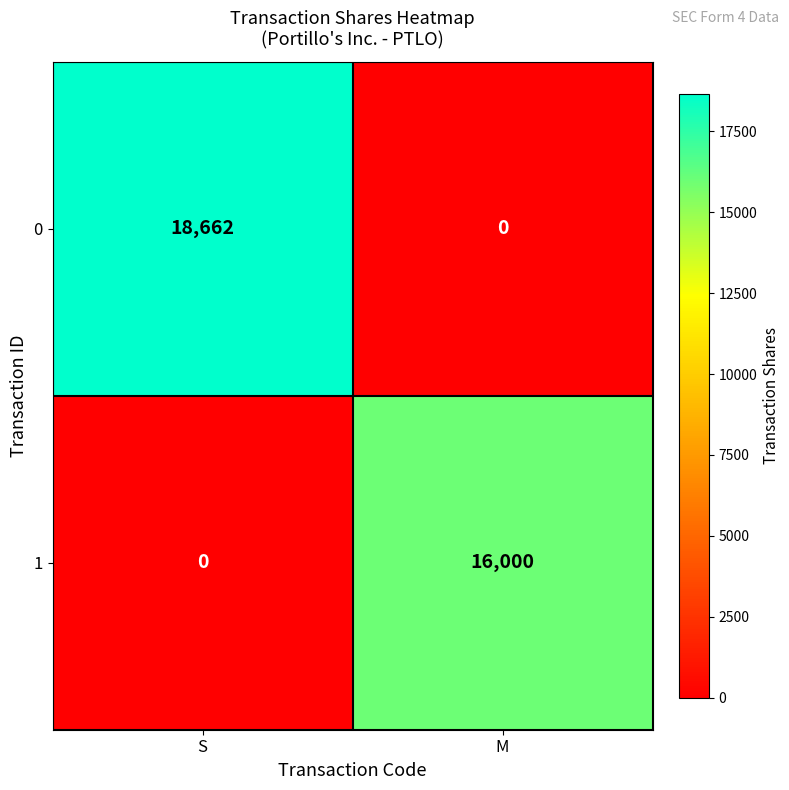

What is the maximum value shown in the chart?

18662